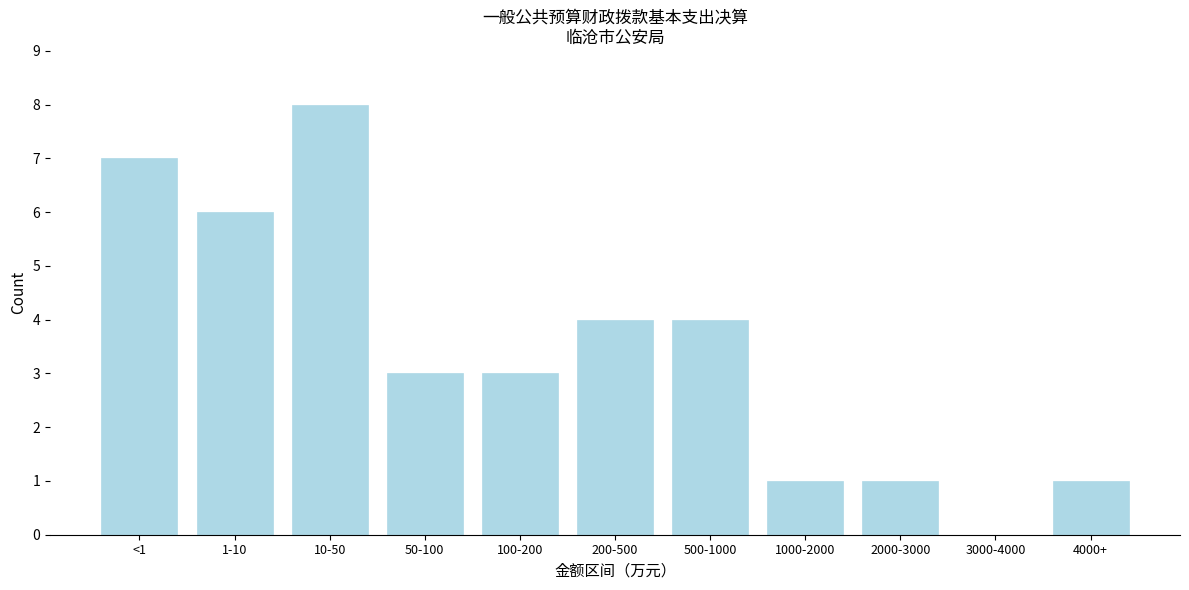

Reading right to left, what are all the values shown in this chart?

4000+=1	3000-4000=0	2000-3000=1	1000-2000=1	500-1000=4	200-500=4	100-200=3	50-100=3	10-50=8	1-10=6	<1=7